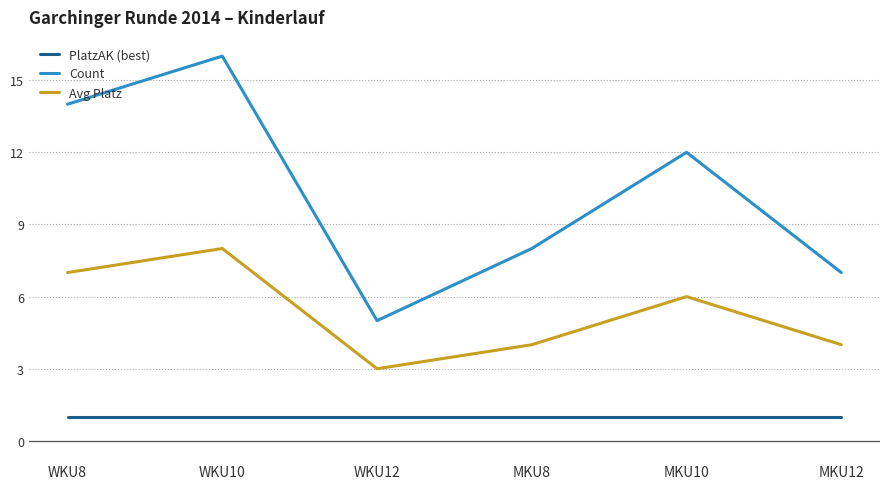

Does the chart have visible grid lines?

Yes